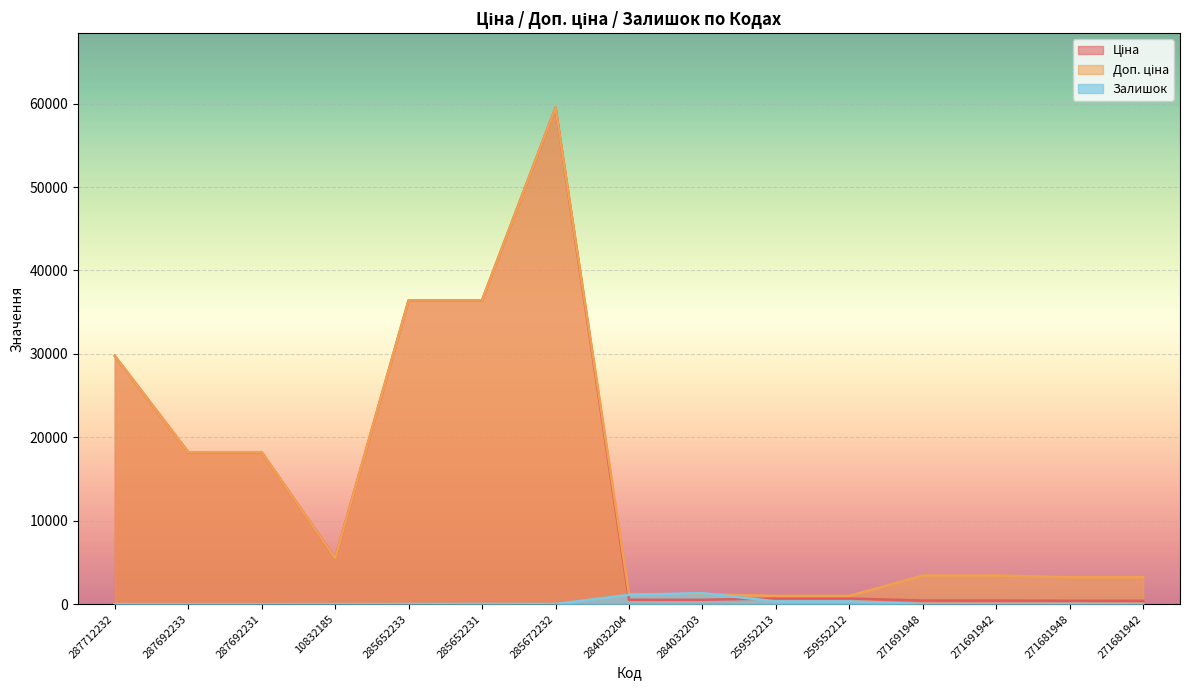

Rank the series at 284032204 from lowest to highest value.

Ціна, Залишок, Доп. ціна